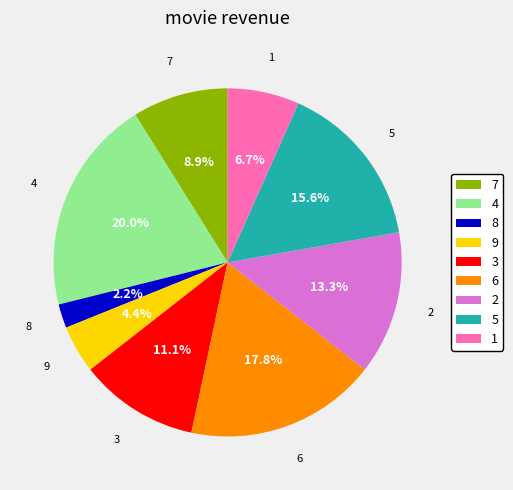

To the nearest percent, what is the combined percentage of 4 and 1?

27%